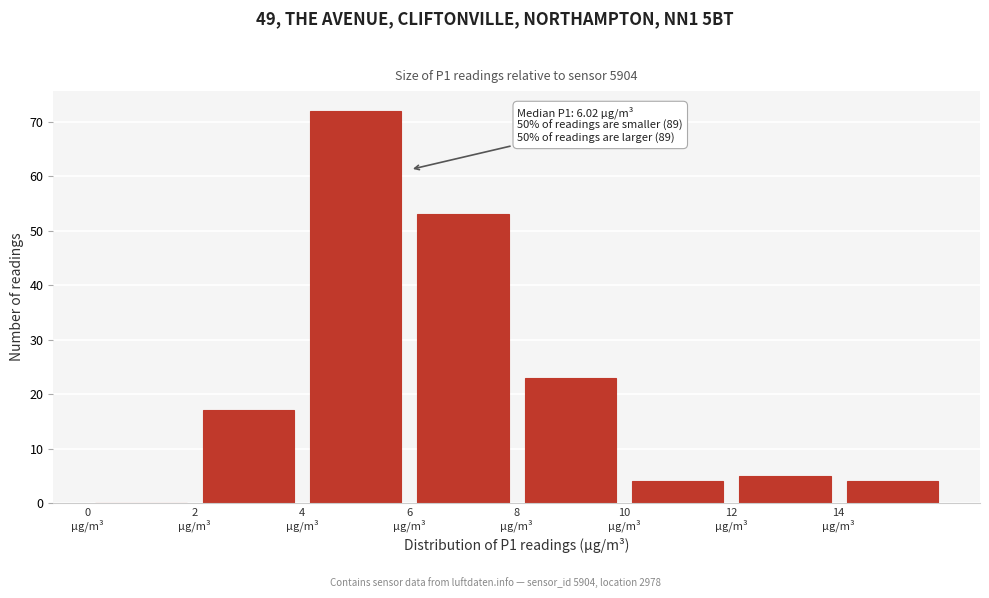

Which range on the x-axis has the tallest bar?

4 to 6